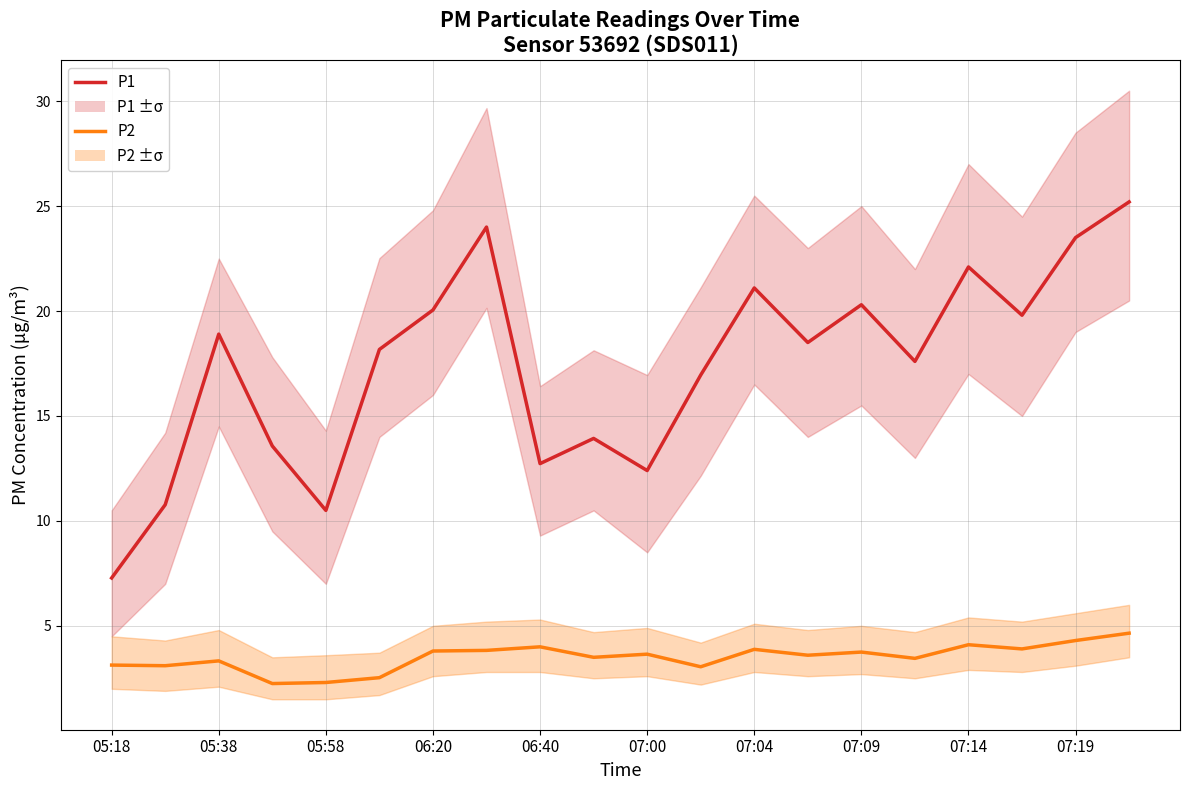

At which label does P1 reach its minimum?

05:18